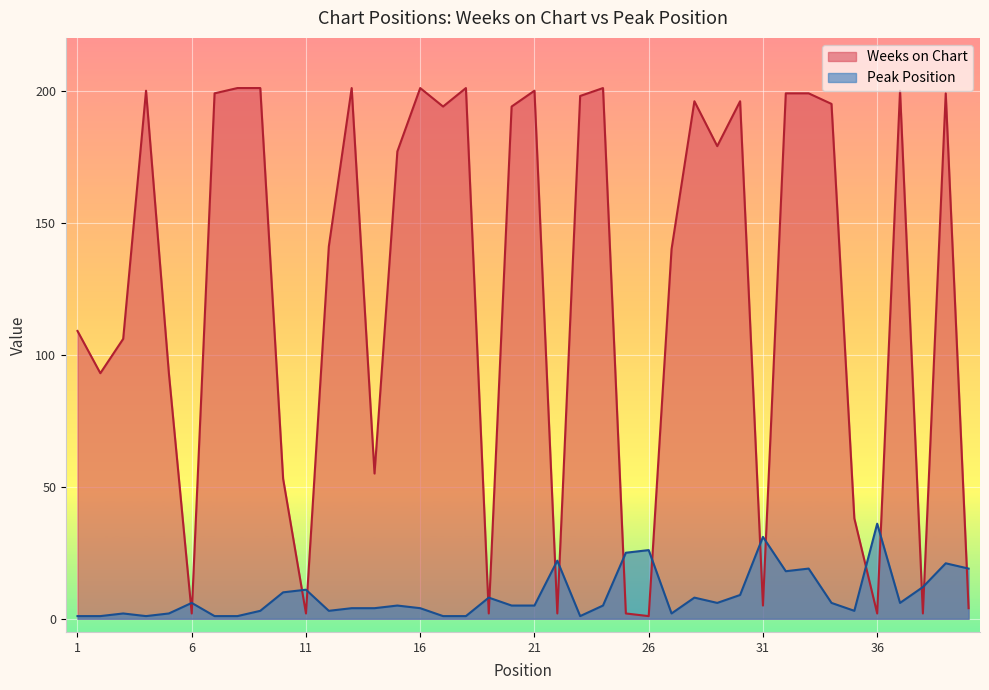

Reading left to right, what are all the values shown in this chart?

Weeks on Chart: 1=109	2=93	3=106	4=200	5=93	6=2	7=199	8=201	9=201	10=53	11=2	12=141	13=201	14=55	15=177	16=201	17=194	18=201	19=2	20=194	21=200	22=2	23=198	24=201	25=2	26=1	27=140	28=196	29=179	30=196	31=5	32=199	33=199	34=195	35=38	36=2	37=200	38=2	39=199	40=4
Peak Position: 1=1	2=1	3=2	4=1	5=2	6=6	7=1	8=1	9=3	10=10	11=11	12=3	13=4	14=4	15=5	16=4	17=1	18=1	19=8	20=5	21=5	22=22	23=1	24=5	25=25	26=26	27=2	28=8	29=6	30=9	31=31	32=18	33=19	34=6	35=3	36=36	37=6	38=12	39=21	40=19